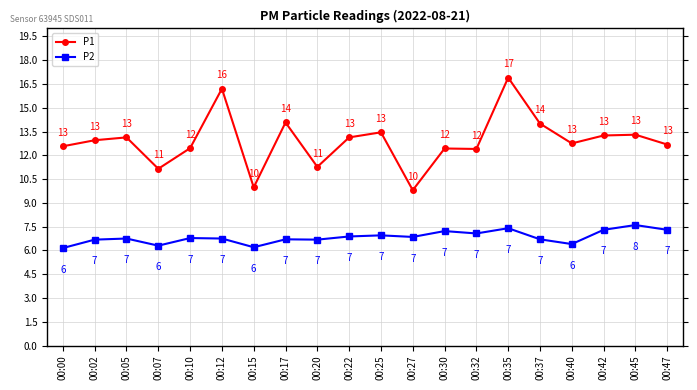

At 00:07, list the series in order from largest to smallest.

P1, P2